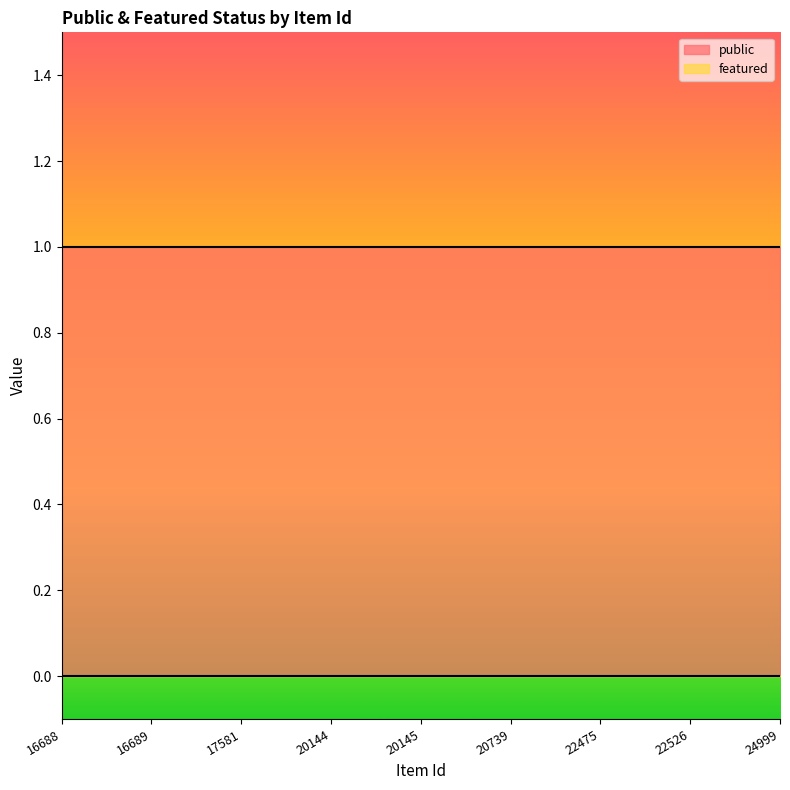

How many lines are shown in the chart?

2